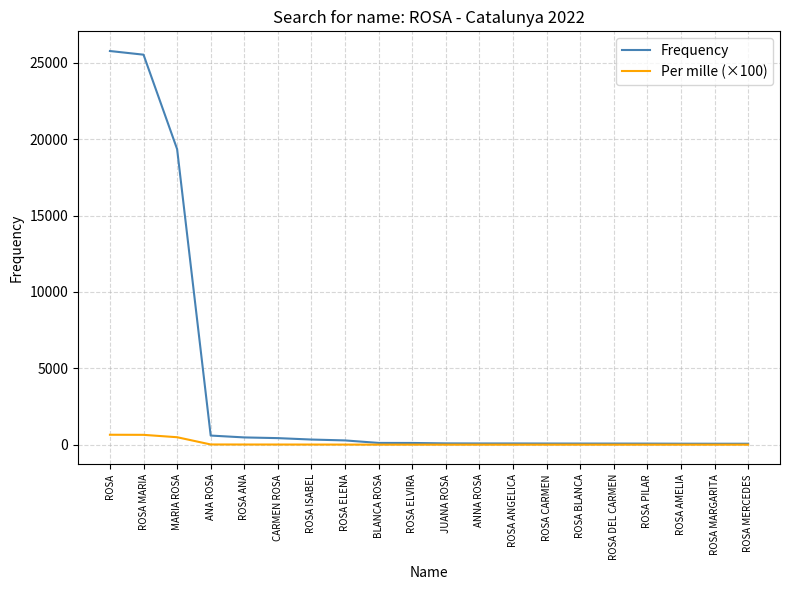

Where is Frequency nearest to the value 12916?

MARIA ROSA